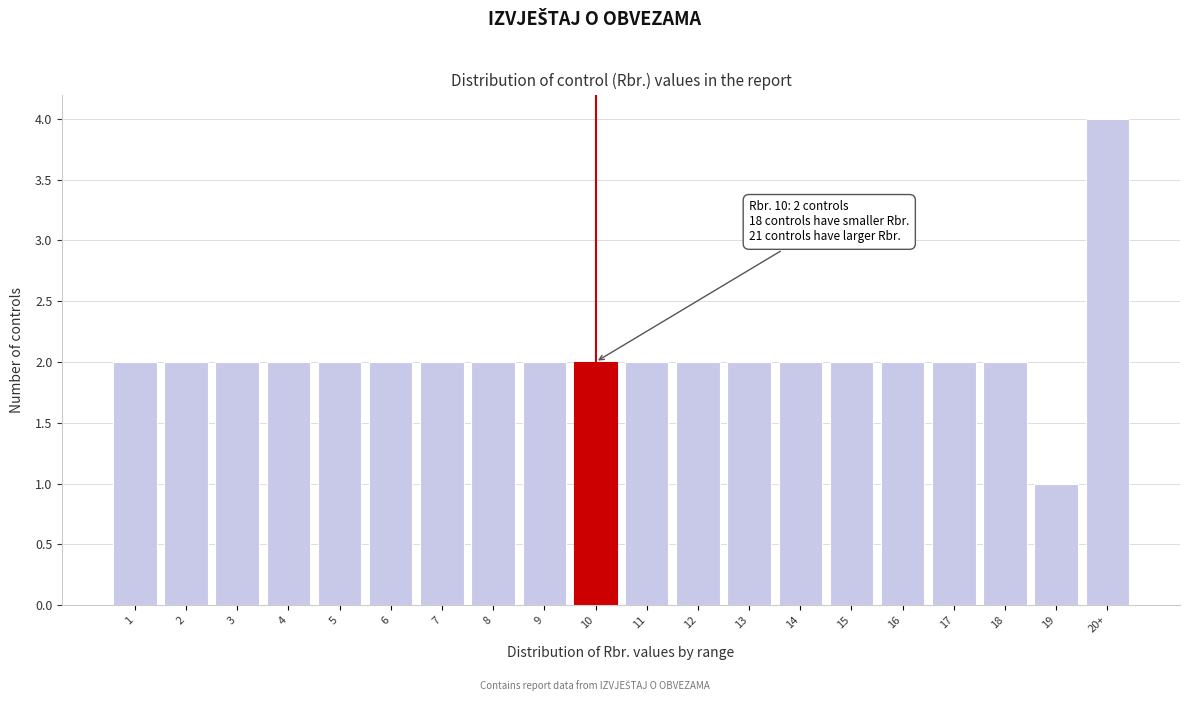

Reading left to right, extract all data points from this chart.

1=2	2=2	3=2	4=2	5=2	6=2	7=2	8=2	9=2	10=2	11=2	12=2	13=2	14=2	15=2	16=2	17=2	18=2	19=1	20+=4